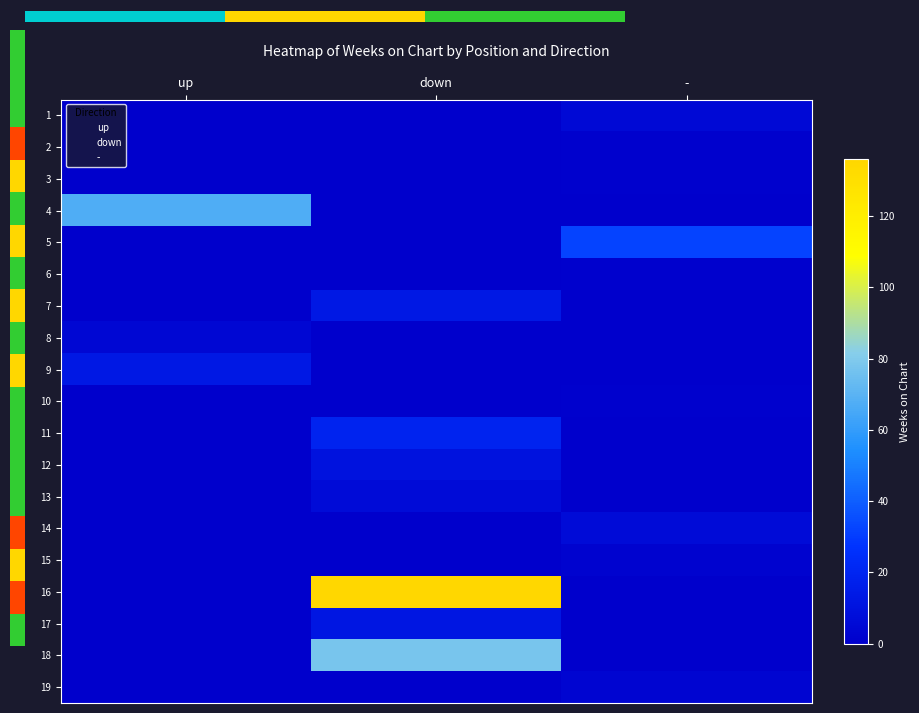

What is the difference between the highest and lowest values at down?

136